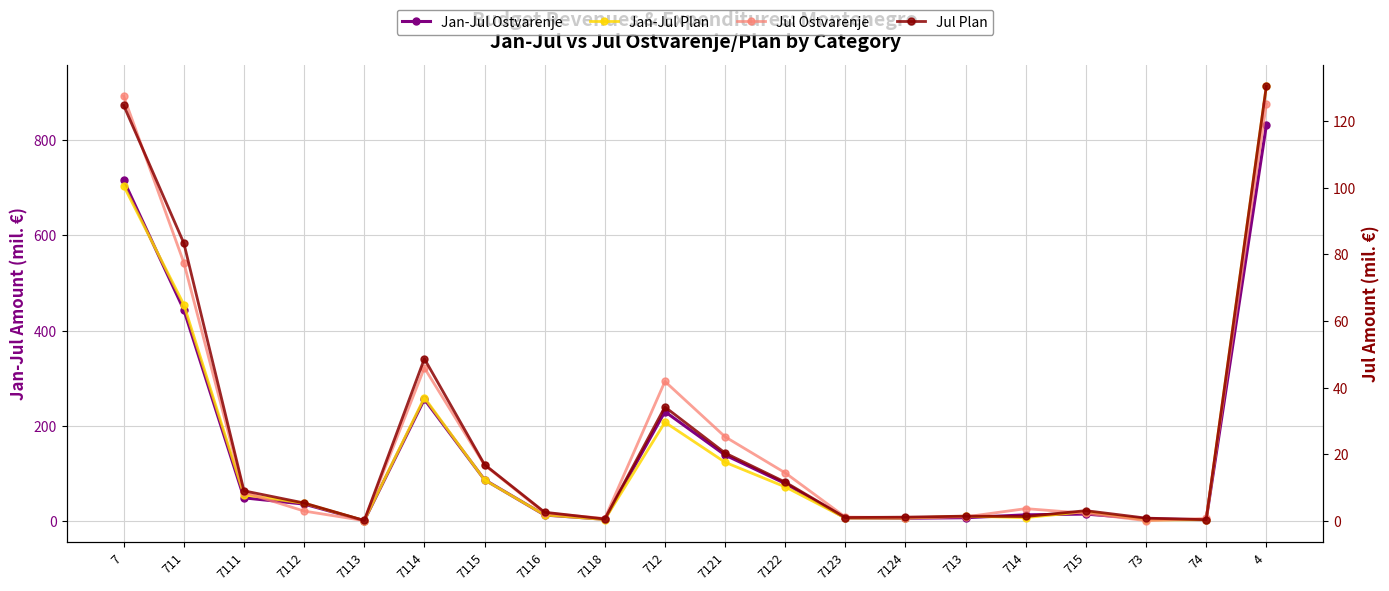

Where does the Jul Ostvarenje series first go above 3?

7